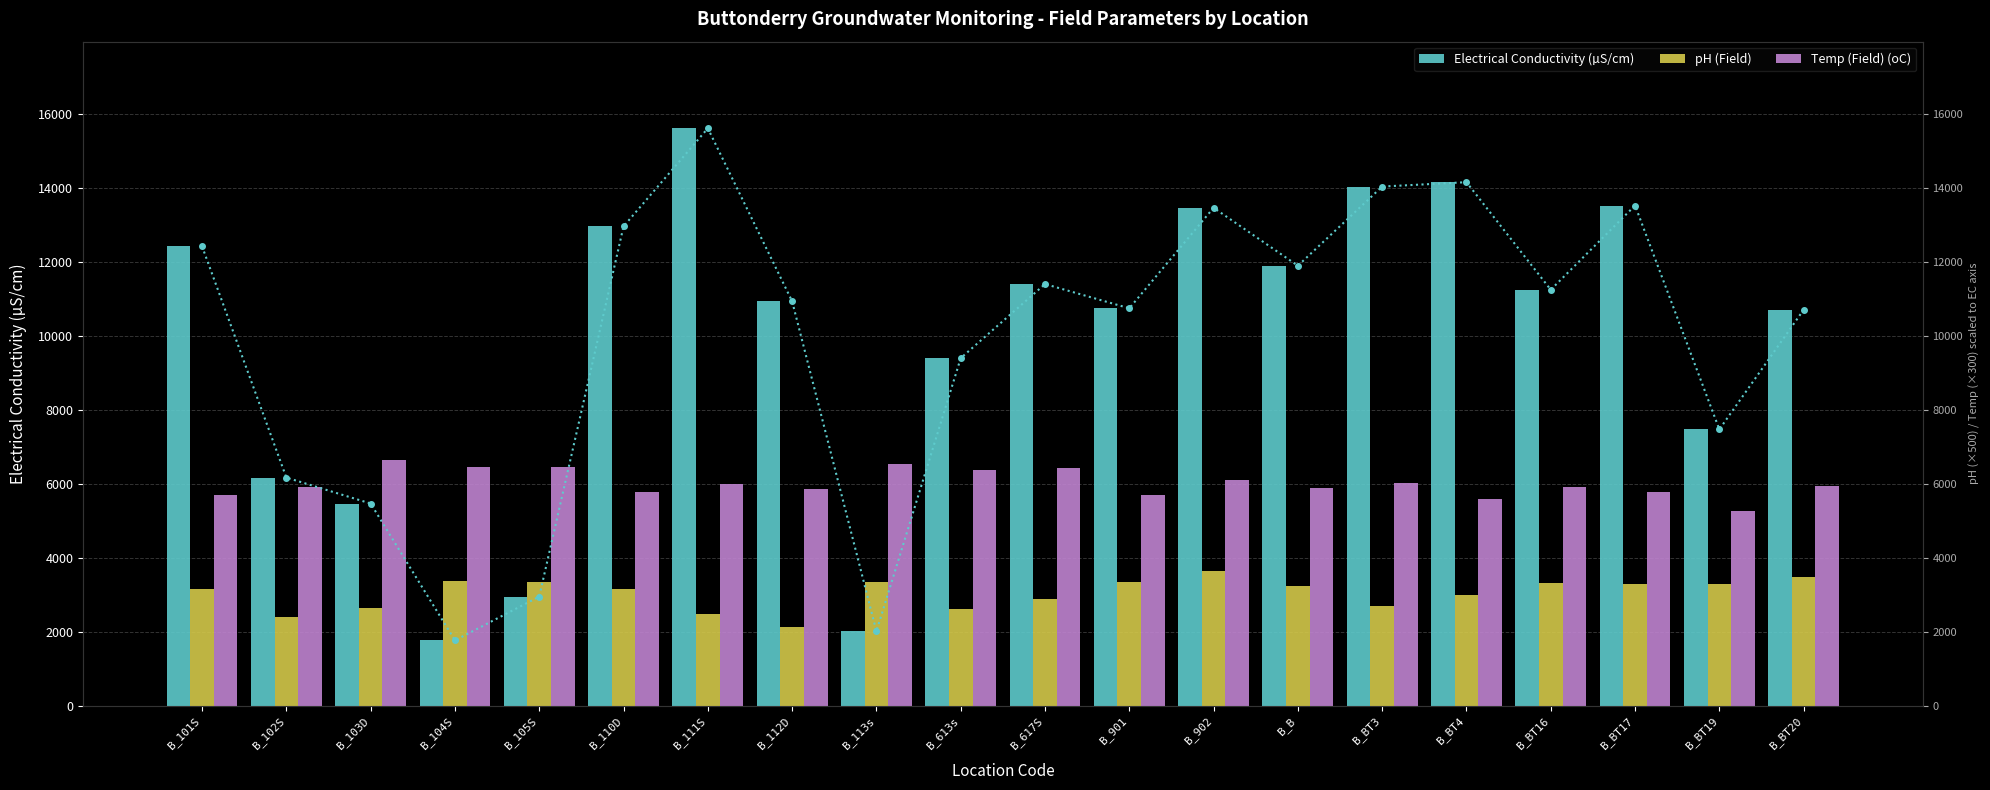

What is the maximum value for Temp (Field) (oC)?

6630